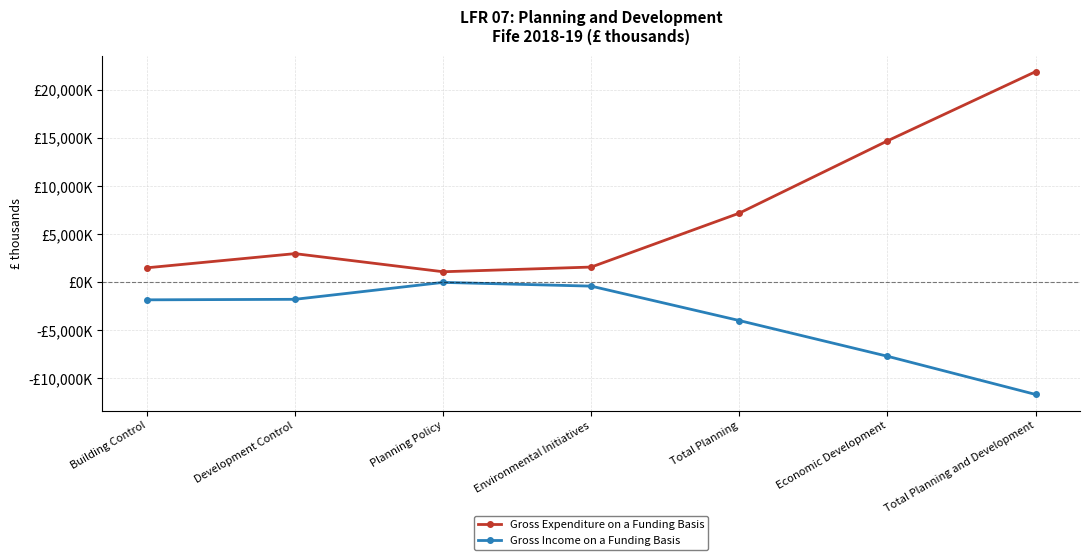

Between Building Control and Environmental Initiatives, which series saw the biggest shift?

Gross Income on a Funding Basis